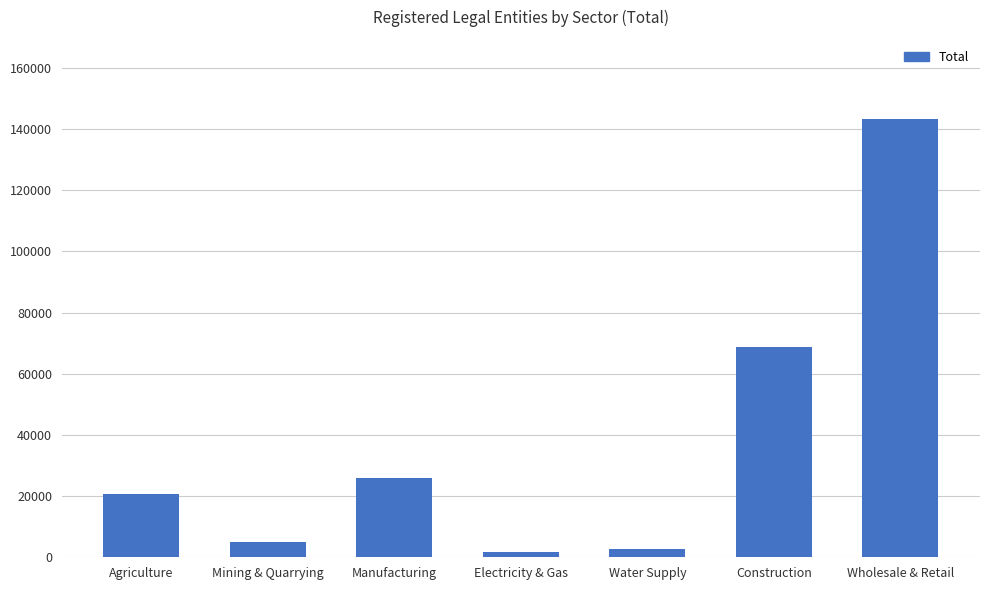

What is the difference between the second highest and second lowest values?

65951